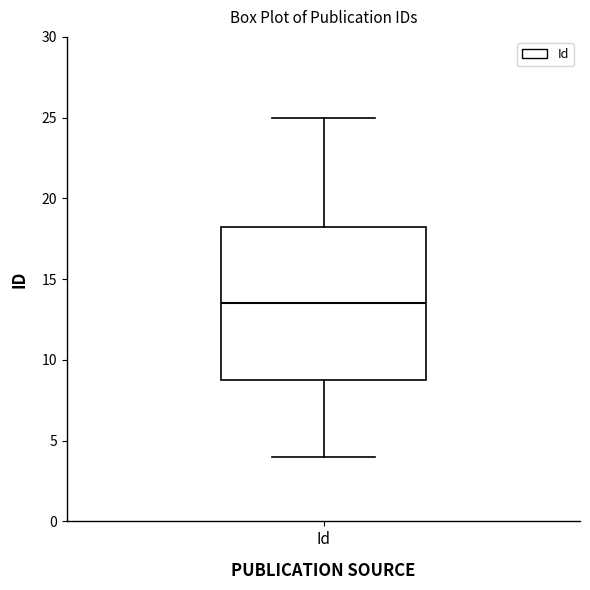

Transcribe this box plot: give where the median line is, the range the box spans, and where the two whiskers end, as read against the y-axis. The values are not printed on the chart, so give them approximately, as read against the axis.

median 13.5, box 9.0 to 18.5, whiskers 4.0 to 25.0